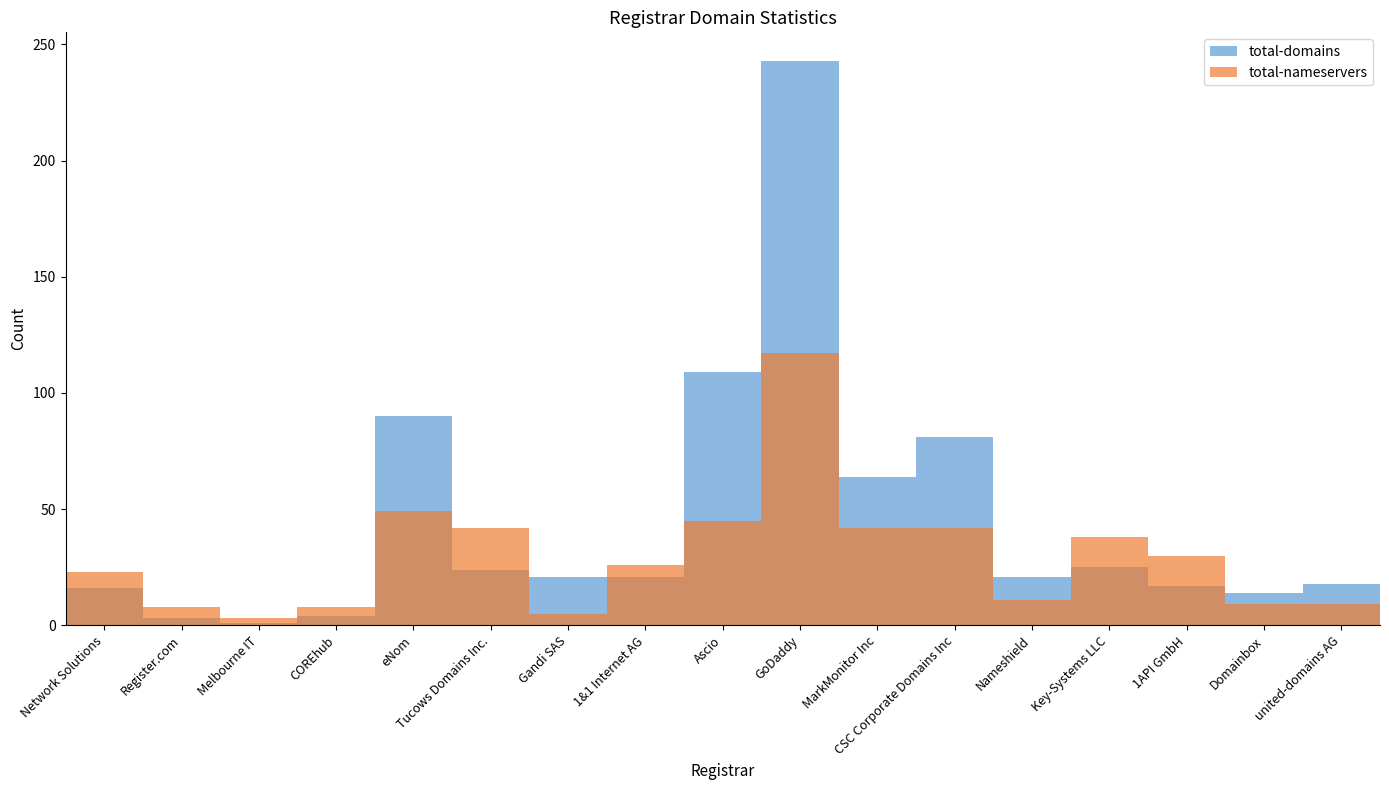

What is the total value across all series at Network Solutions?

39